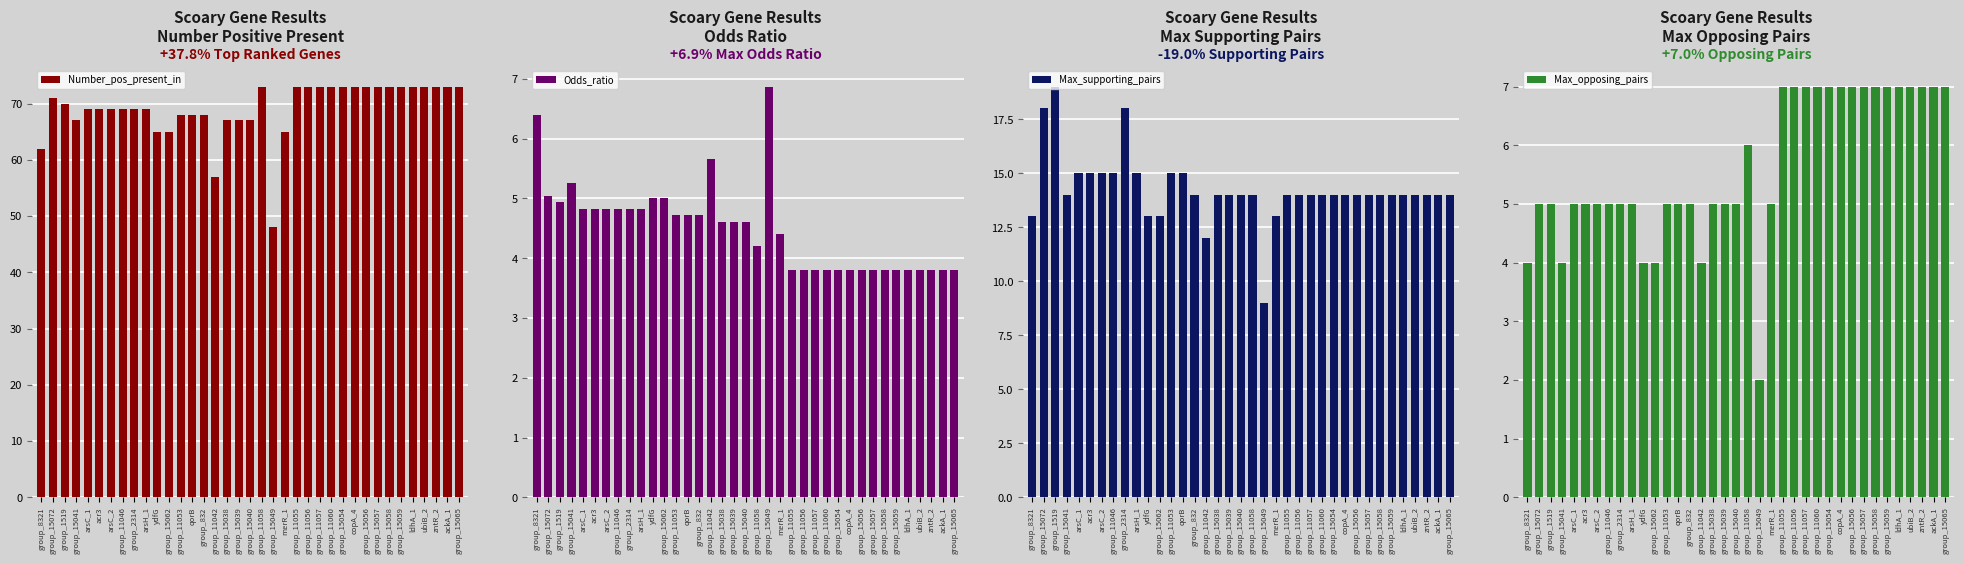

List the series in order of their peak value, highest first.

Number_pos_present_in, Max_supporting_pairs, Max_opposing_pairs, Odds_ratio